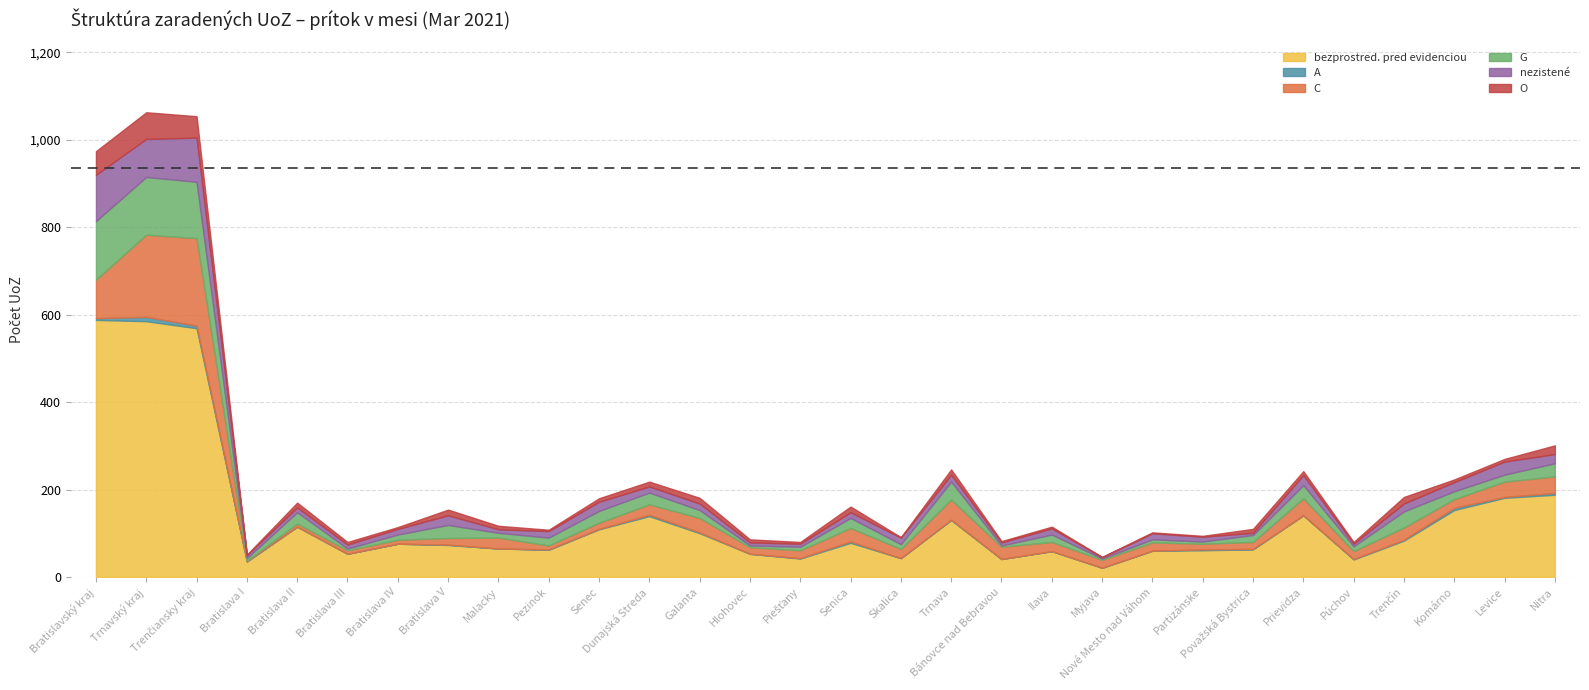

How many distinct data groups are displayed?

6